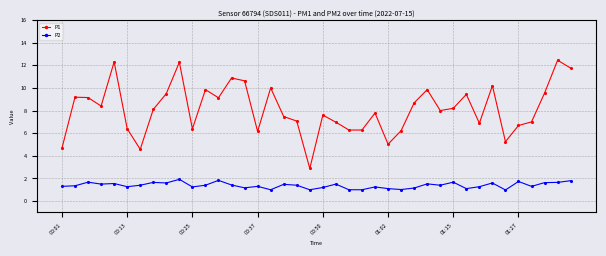

Which series has the largest total across all categories?

P1